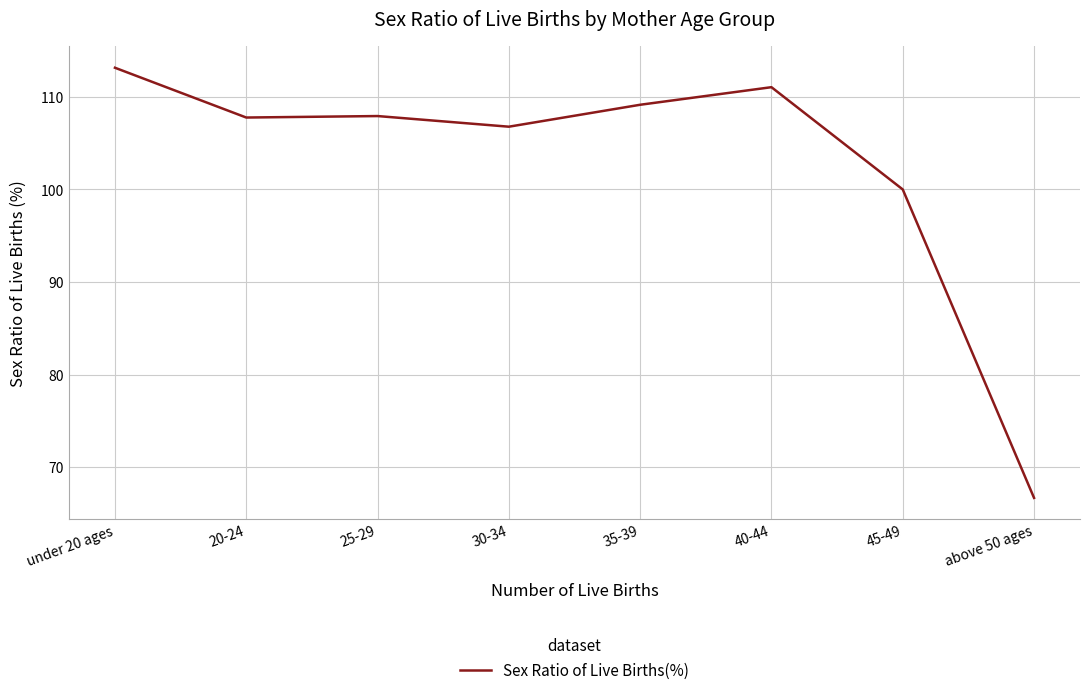

What position from the left is 20-24?

2